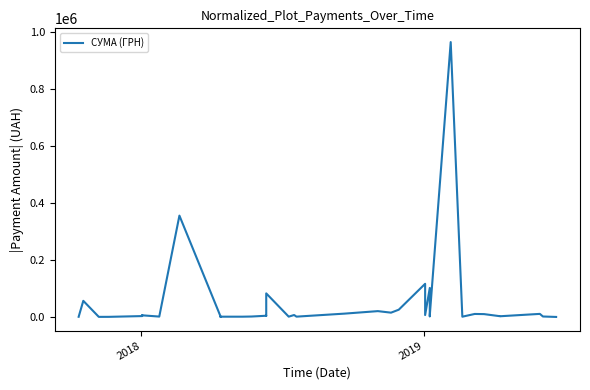

At which label does the data first exceed 3860?

2018